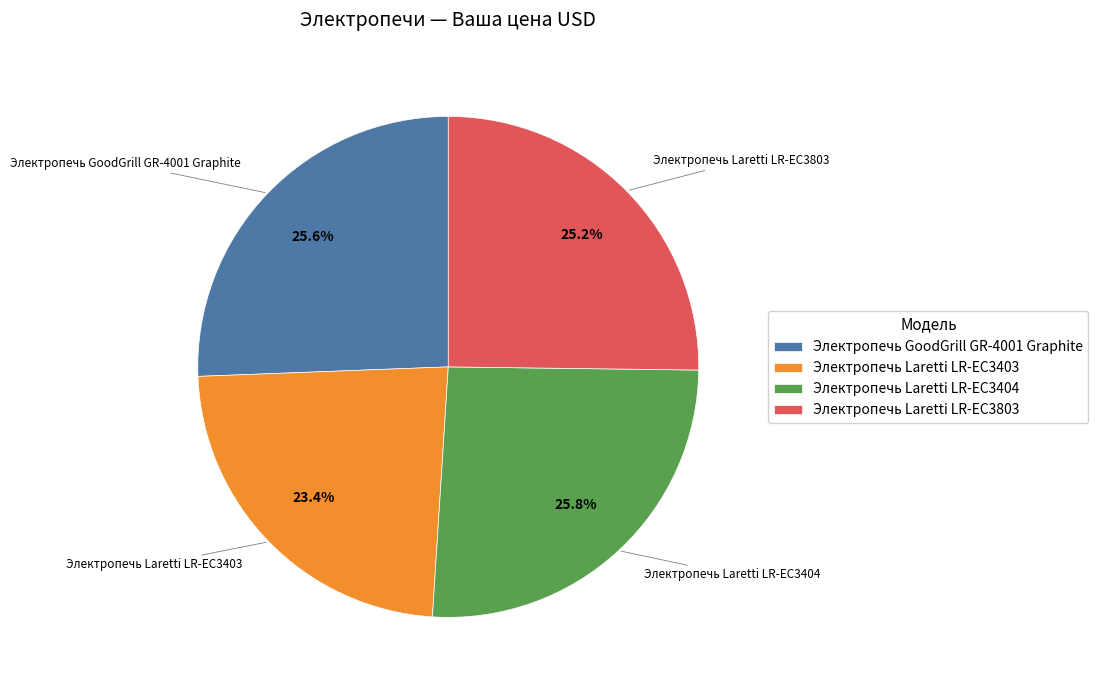

The Электропечь Laretti LR-EC3404 slice represents 26% of the pie. True or false?

True